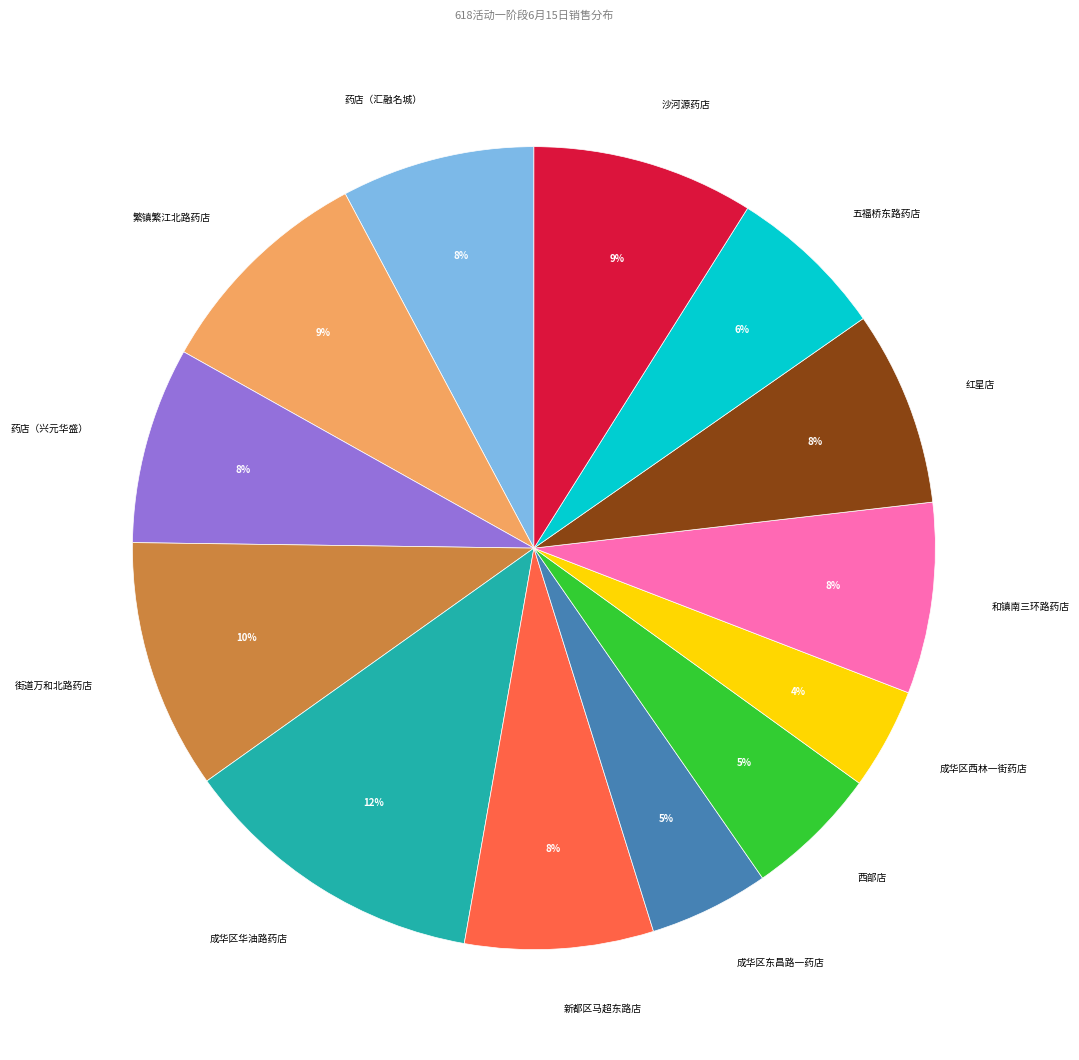

To the nearest percent, what is the difference between the largest and smallest slice percentages?

8%